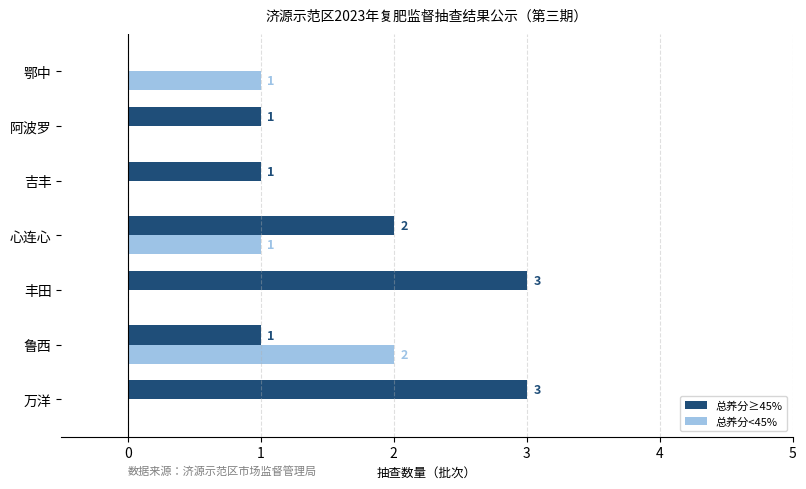

The value of 总养分≥45% at 鲁西 is 1. True or false?

True